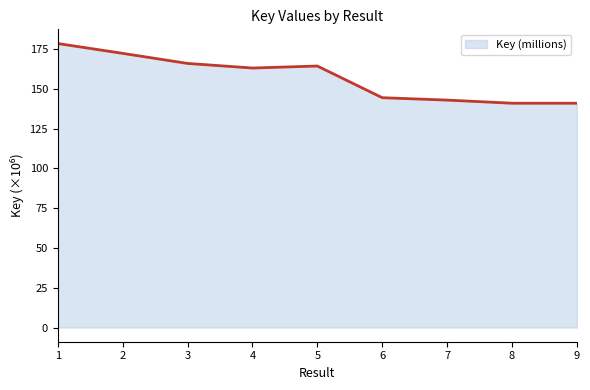

Approximately how many times larger is the value at 1 compared to 3?

1.1